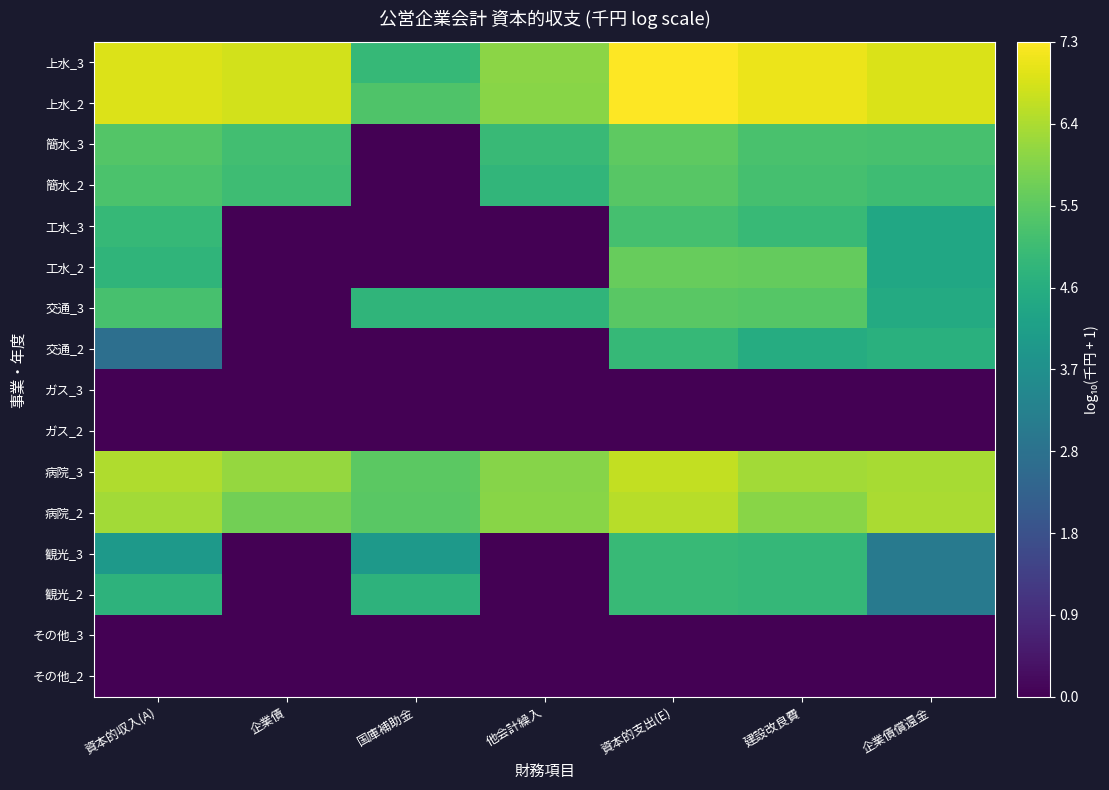

At how many categories does at least one series exceed 4?

7